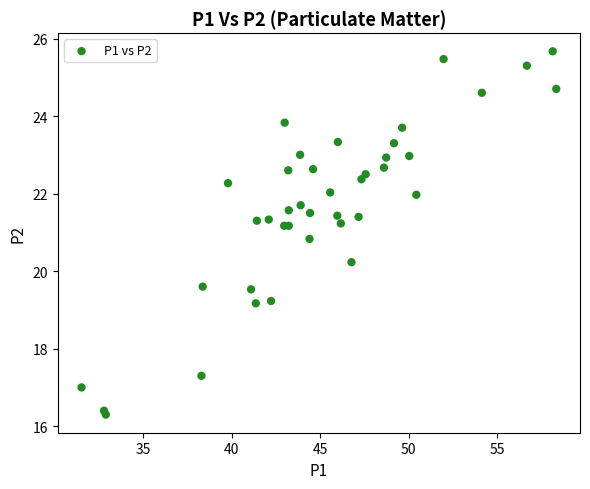

What Y value in the scatter plot is closest to 20?

20.2